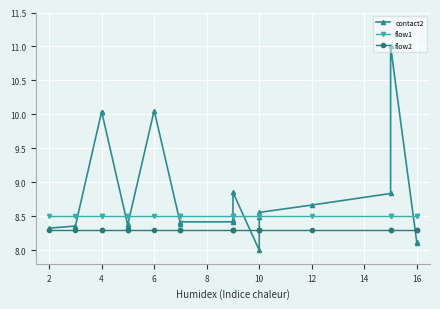

The value of flow2 at 12 is 8.3. True or false?

True